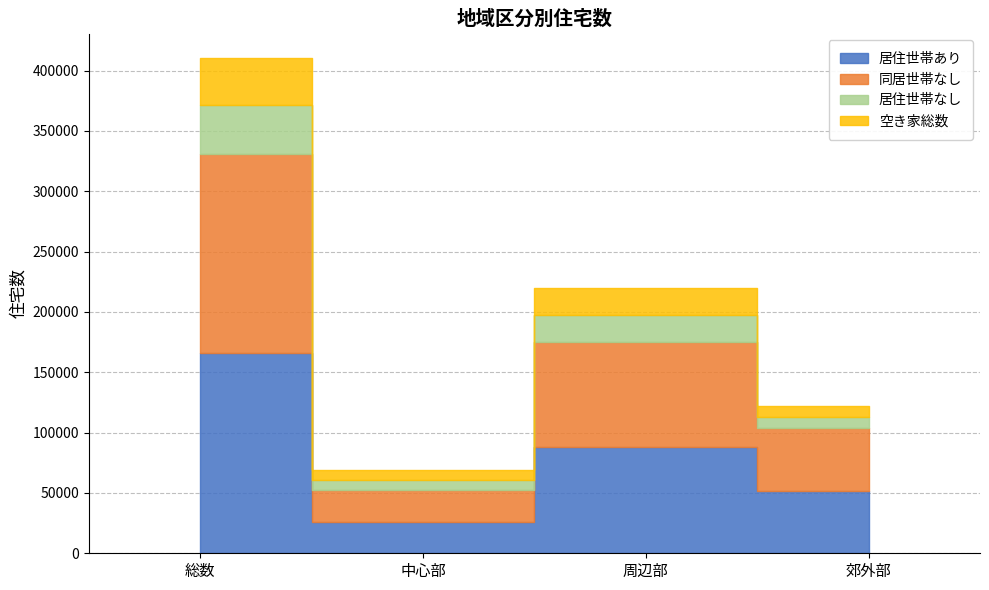

True or false: 居住世帯あり has more than 0 points higher than both neighbors.

True